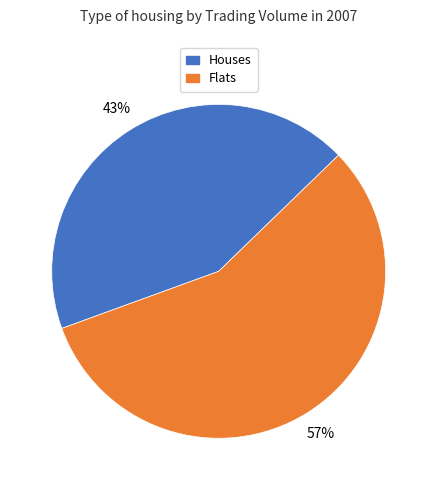

Is there any slice that represents more than half of the pie?

Yes